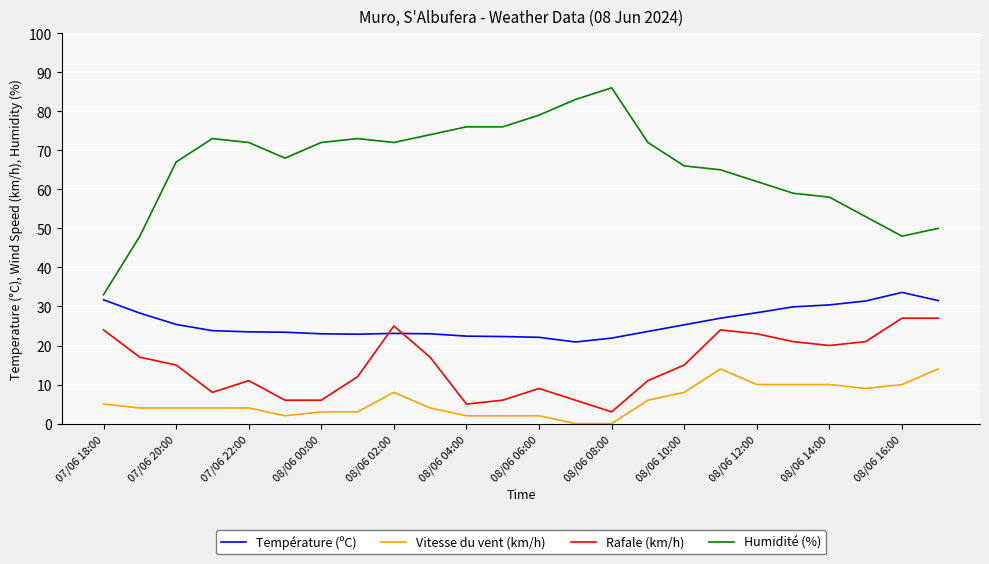

Which series has the largest total across all categories?

Humidité (%)